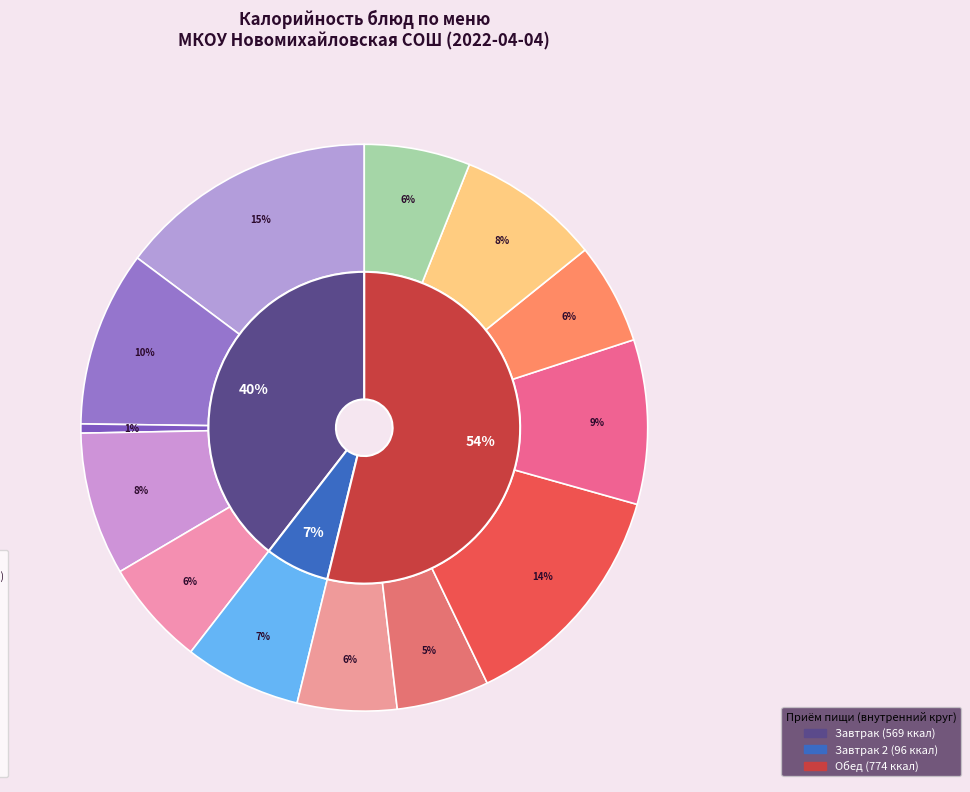

How many segments does this pie chart have?

13